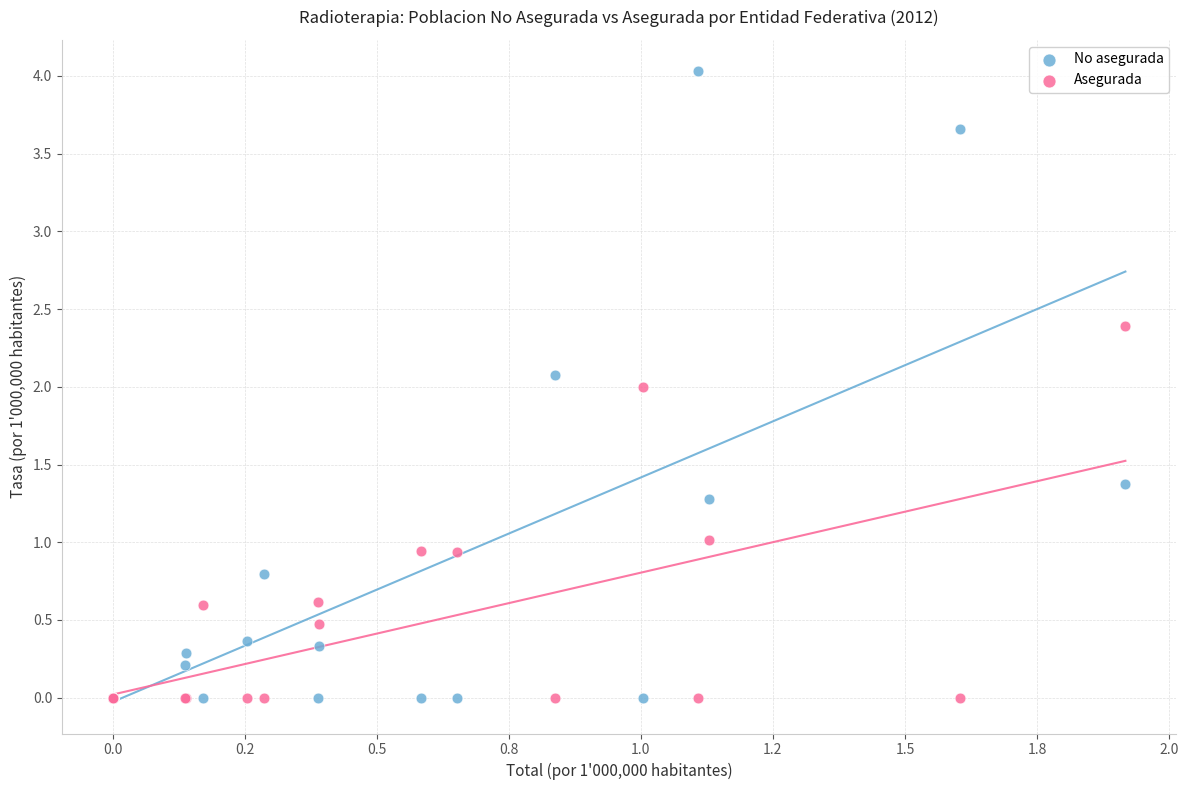

What is the X range (max minus min) for the scatter plot?

1.9